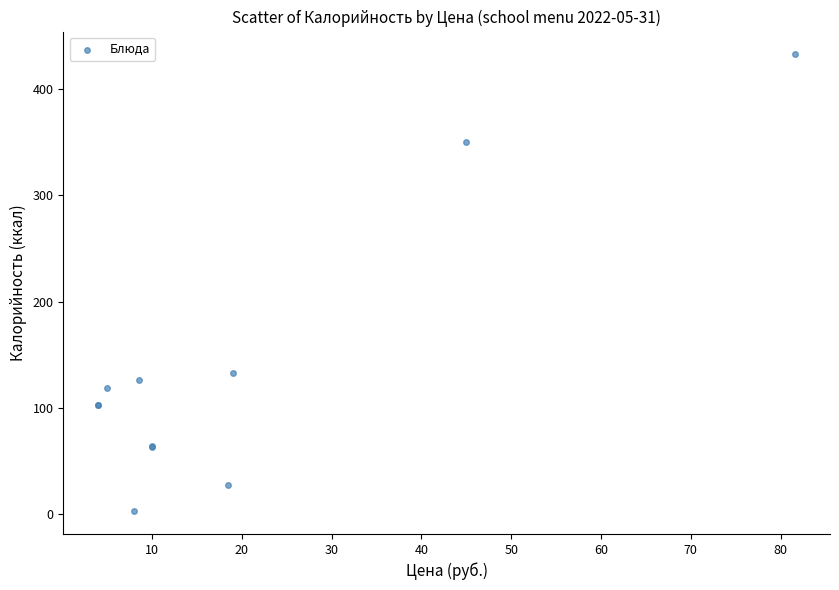

What Y value in the scatter plot is closest to 217?

133.2